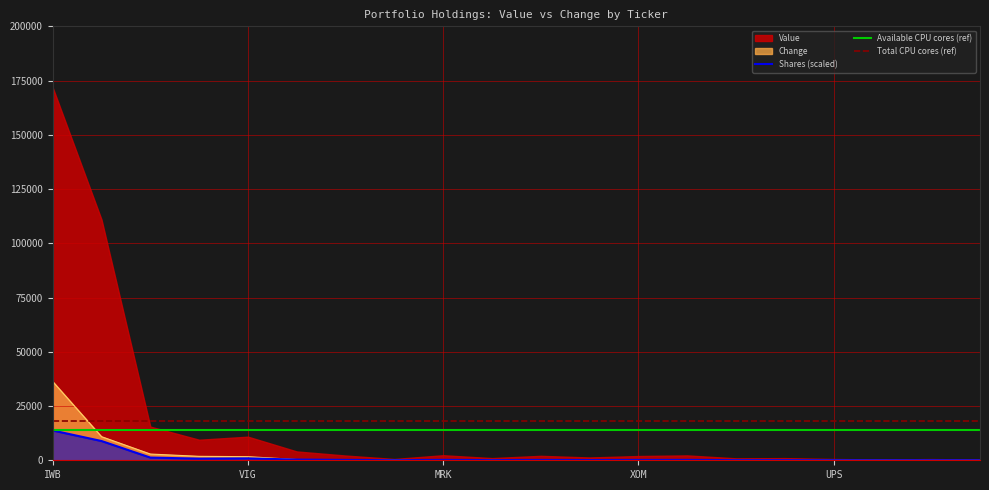

What is the difference between the second highest and minimum values in the Value series?

8845.0